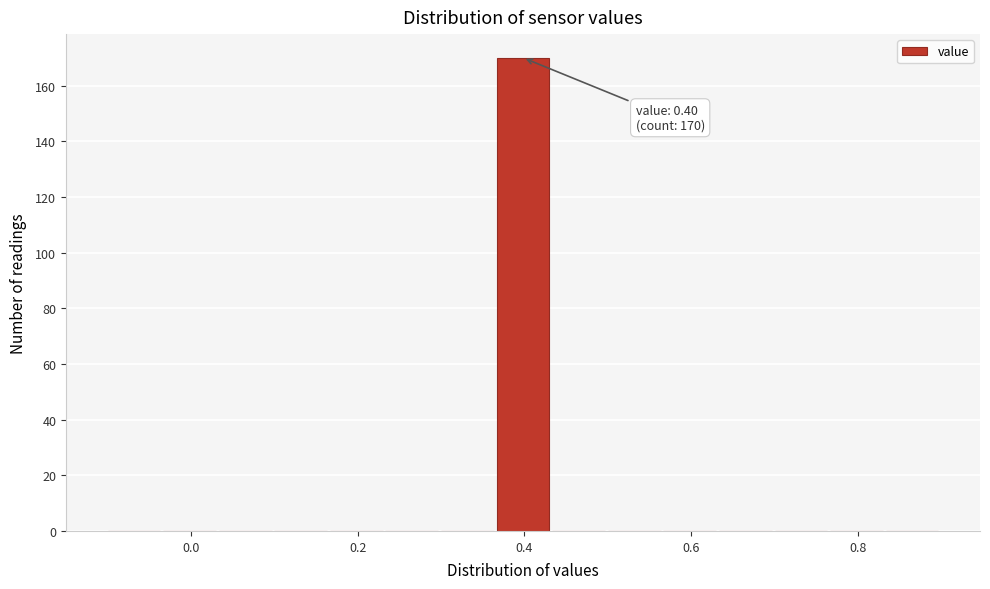

Around what value on the x-axis is the tallest bar? Give the approximate position of its centre, as read against the axis.

0.40